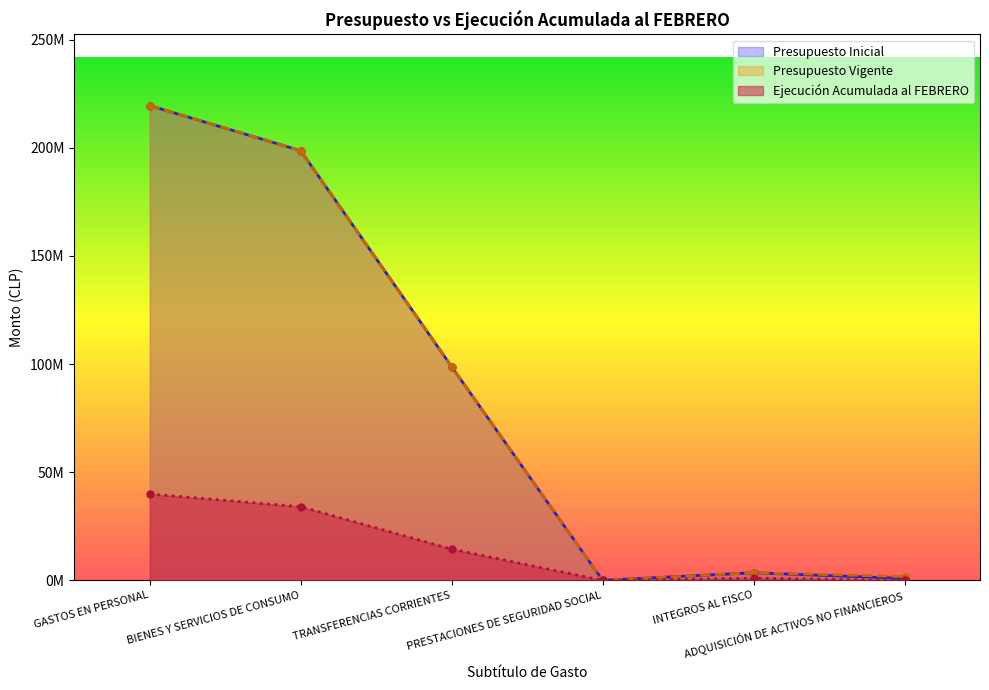

At which label does Presupuesto Vigente reach its minimum?

PRESTACIONES DE SEGURIDAD SOCIAL